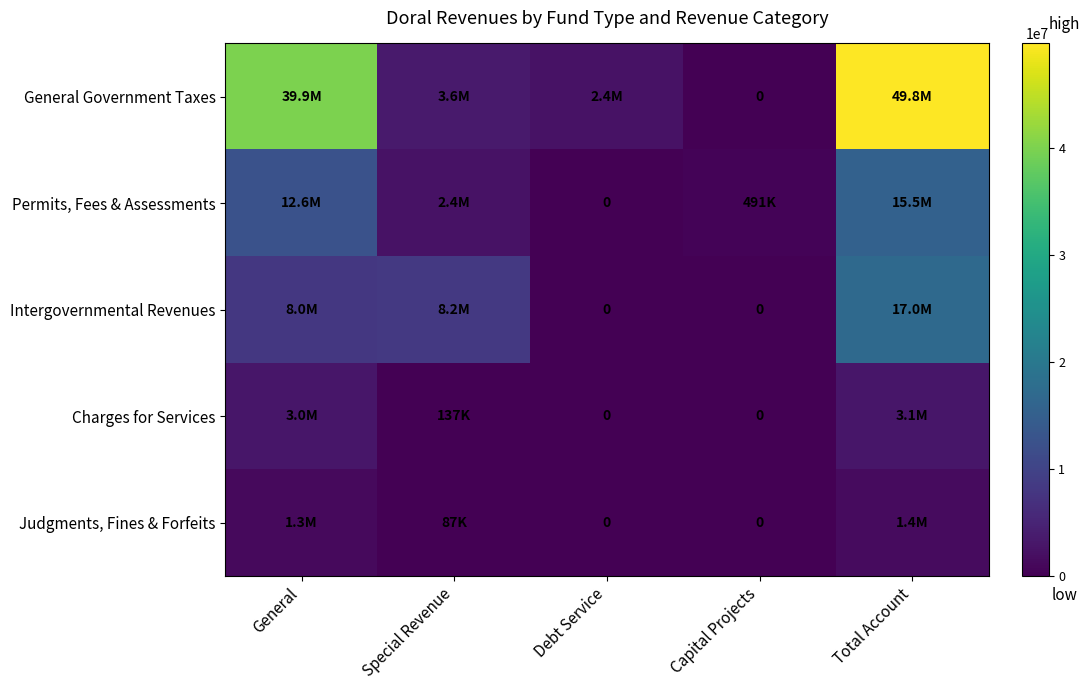

What is the maximum value shown in the chart?

49824096